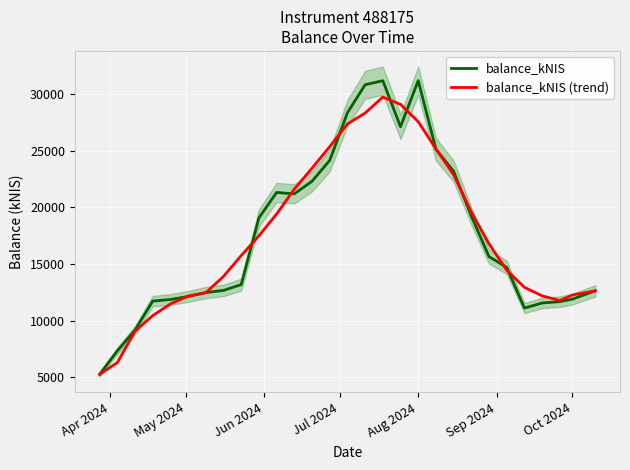

What is the sum of all balance_kNIS values?

509247.8